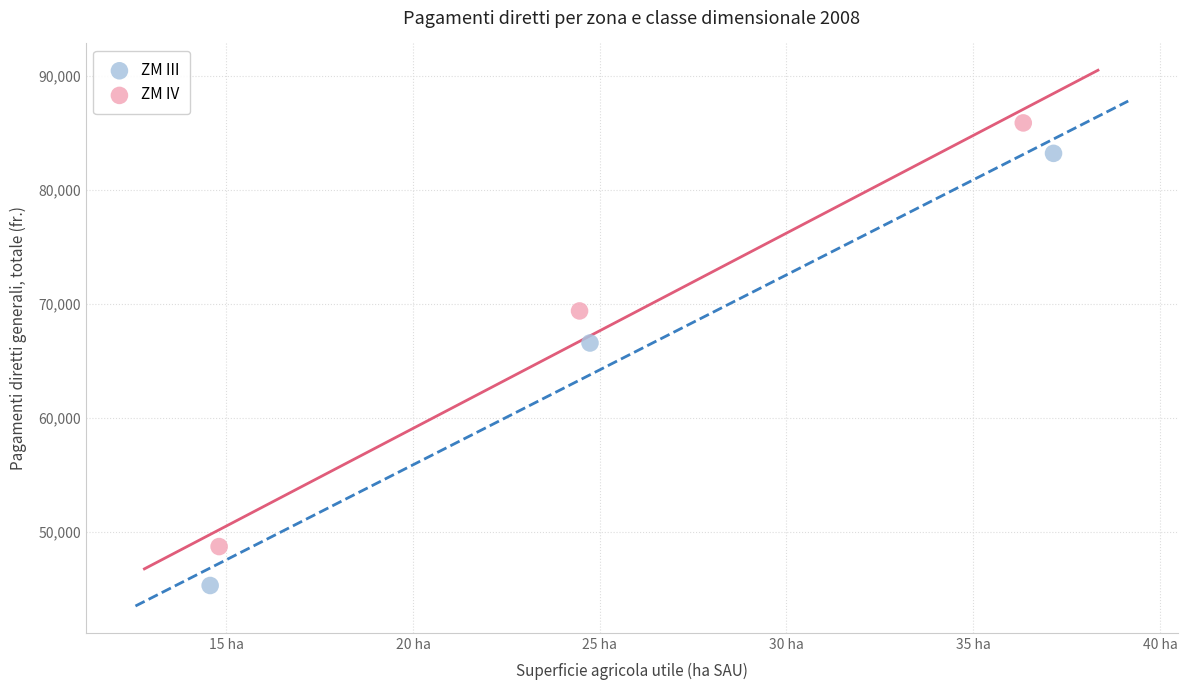

Which series contains the lowest Y value?

ZM III